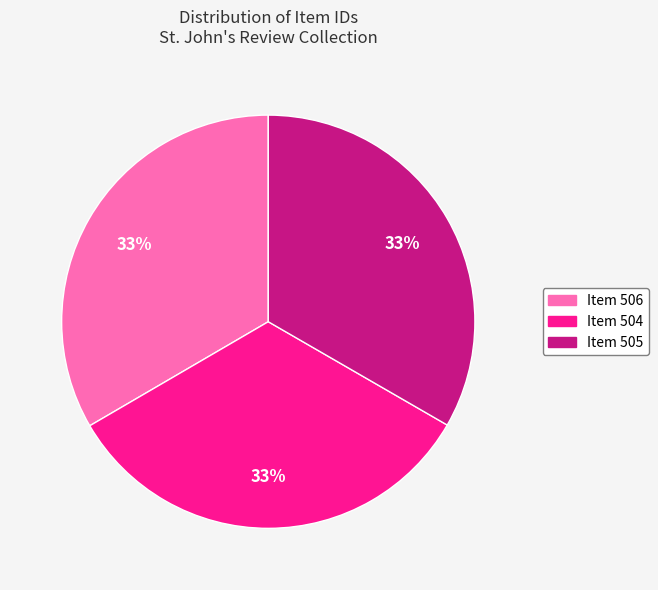

True or false: Item 504 accounts for 33% of the total.

True